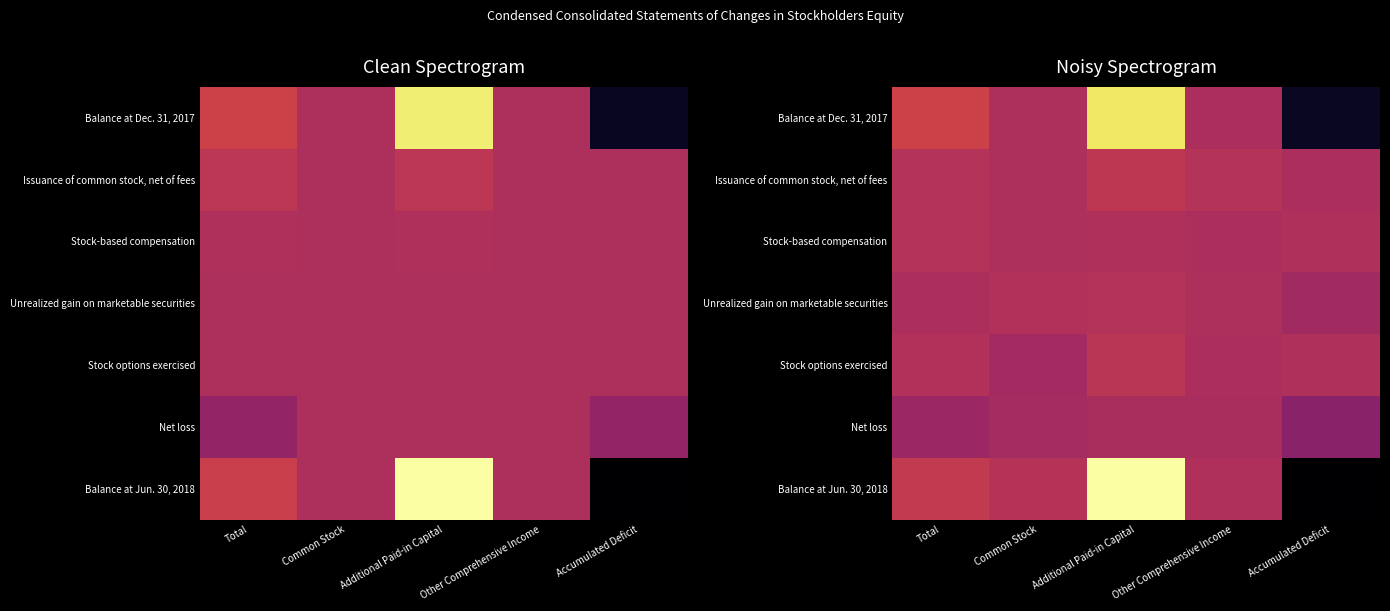

What is the total value across all series at Additional Paid-in Capital?

4.3